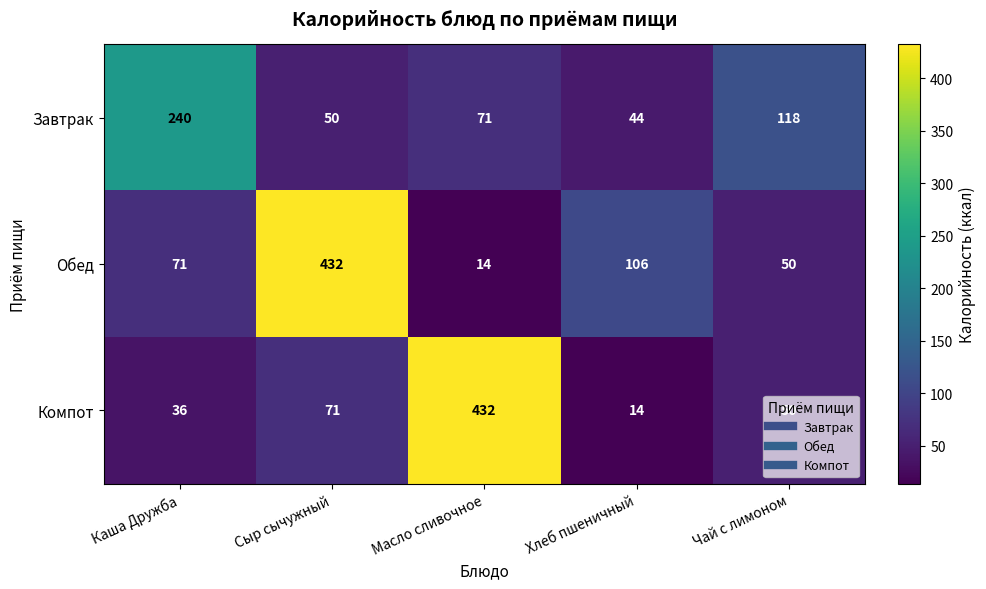

How many data points does each series have?

5